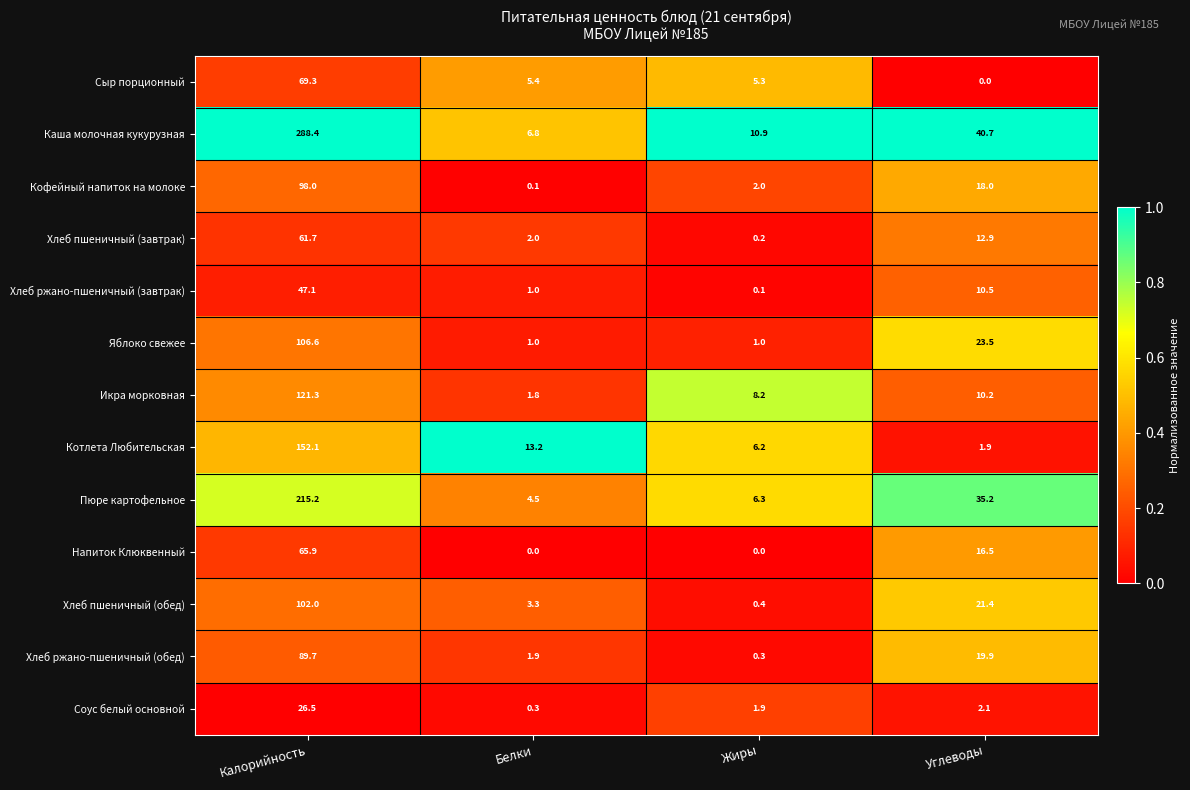

At which category is the sum across all series the highest?

Калорийность